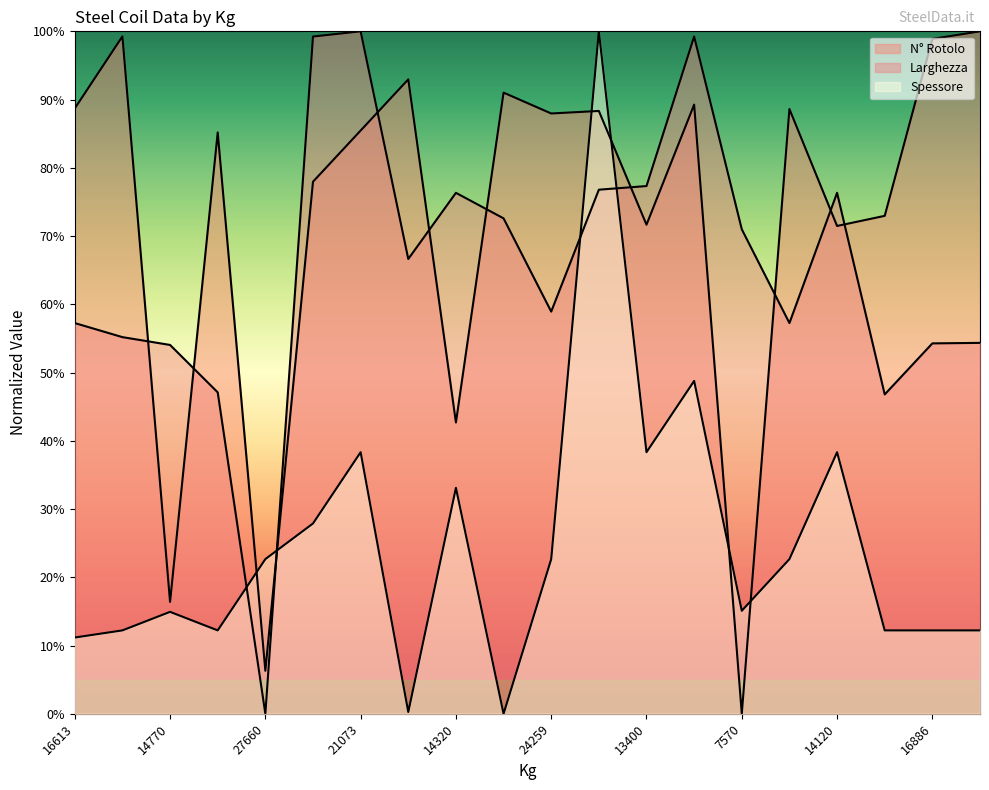

Reading right to left, transcribe all the data shown in this chart.

N° Rotolo: 1.0	1.0	0.7	0.7	0.9	0.0	0.9	0.7	0.9	0.9	0.9	0.4	0.9	0.9	0.8	0.1	0.9	0.2	1.0	0.9
Larghezza: 0.5	0.5	0.5	0.8	0.6	0.7	1.0	0.8	0.8	0.6	0.7	0.8	0.7	1.0	1.0	0.0	0.5	0.5	0.6	0.6
Spessore: 0.1	0.1	0.1	0.4	0.2	0.2	0.5	0.4	1.0	0.2	0.0	0.3	0.0	0.4	0.3	0.2	0.1	0.1	0.1	0.1